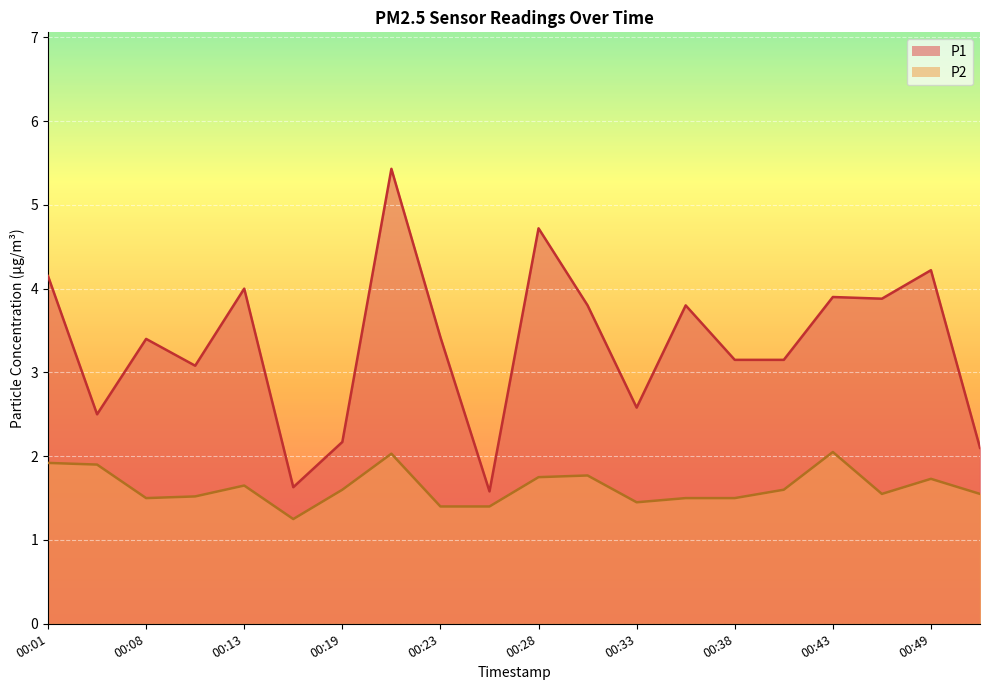

Which series changed the most between 00:08 and 00:13?

P1